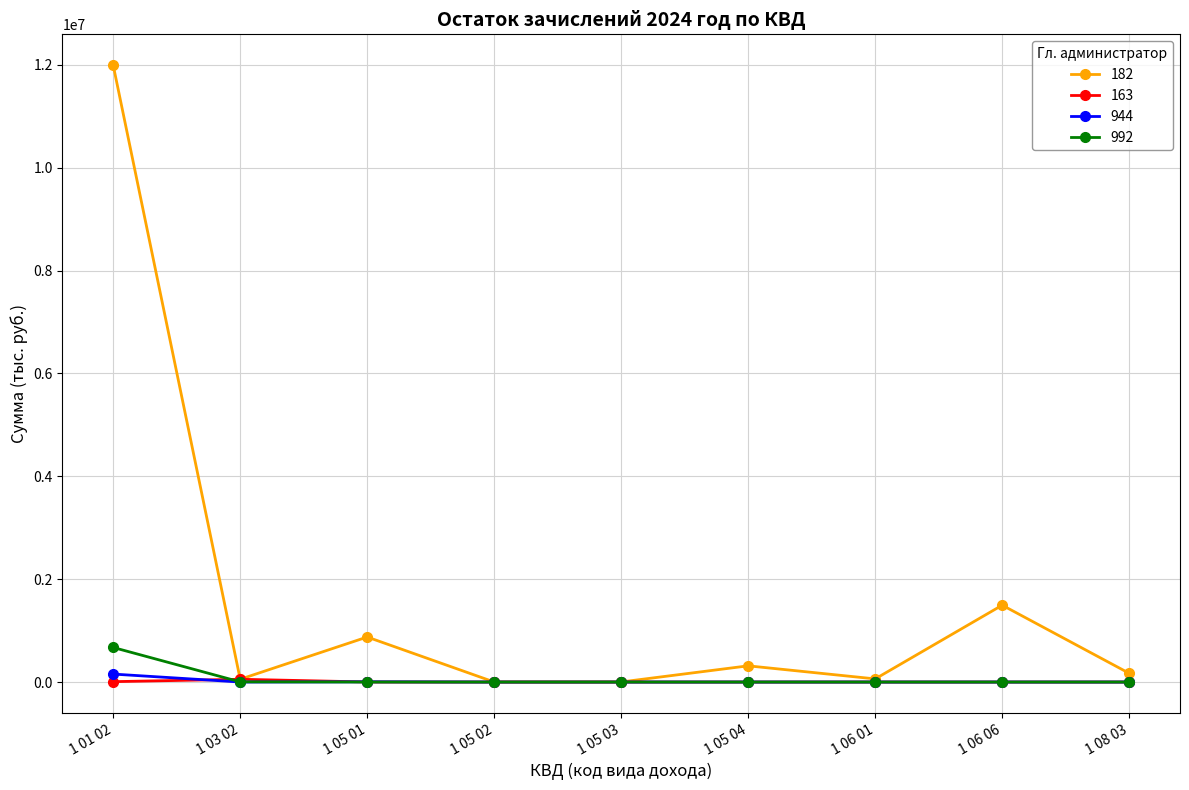

What is the highest value of the 182 series?

11991500.0